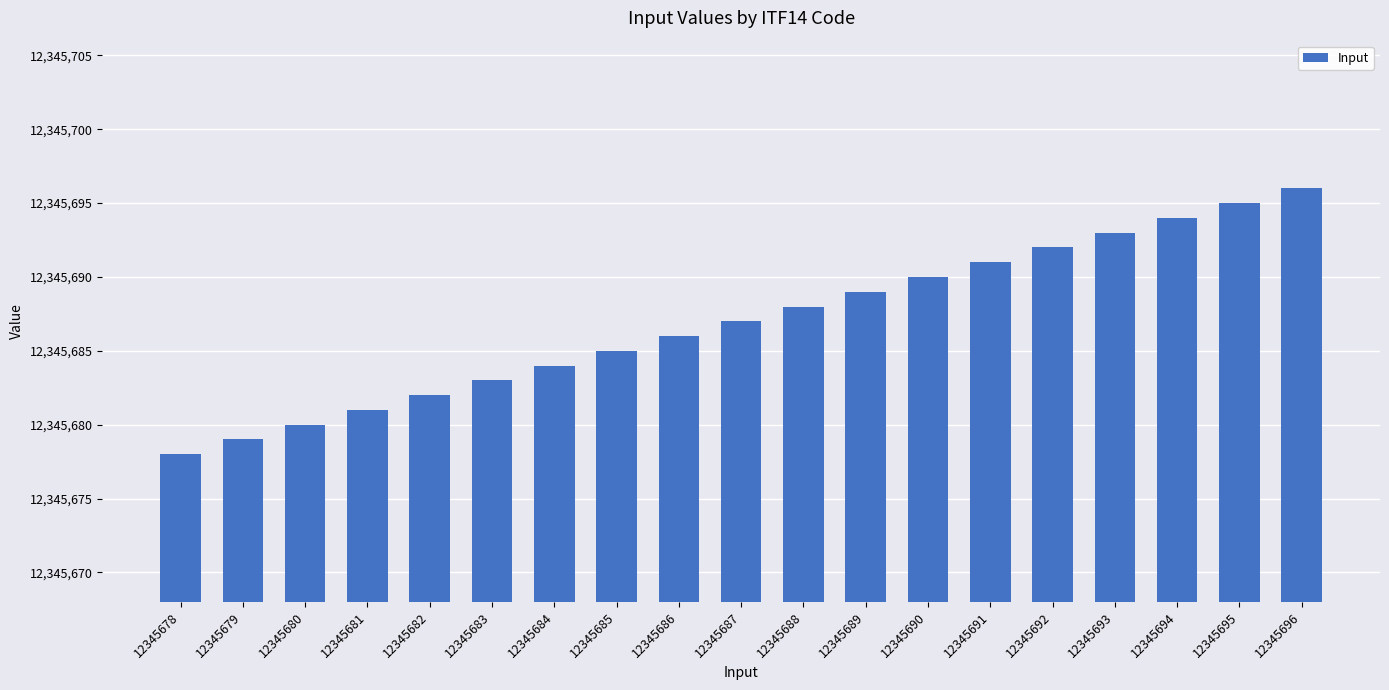

Reading right to left, what are all the values shown in this chart?

12345696=12345696	12345695=12345695	12345694=12345694	12345693=12345693	12345692=12345692	12345691=12345691	12345690=12345690	12345689=12345689	12345688=12345688	12345687=12345687	12345686=12345686	12345685=12345685	12345684=12345684	12345683=12345683	12345682=12345682	12345681=12345681	12345680=12345680	12345679=12345679	12345678=12345678